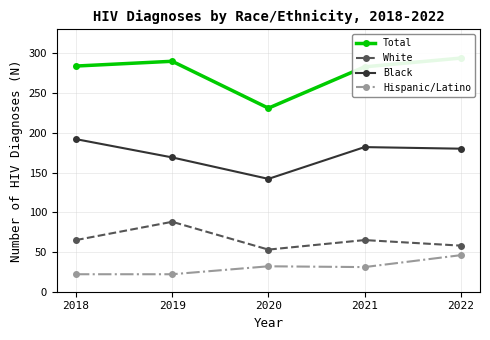

In White, how many points are lower than both neighbors (excluding endpoints)?

1